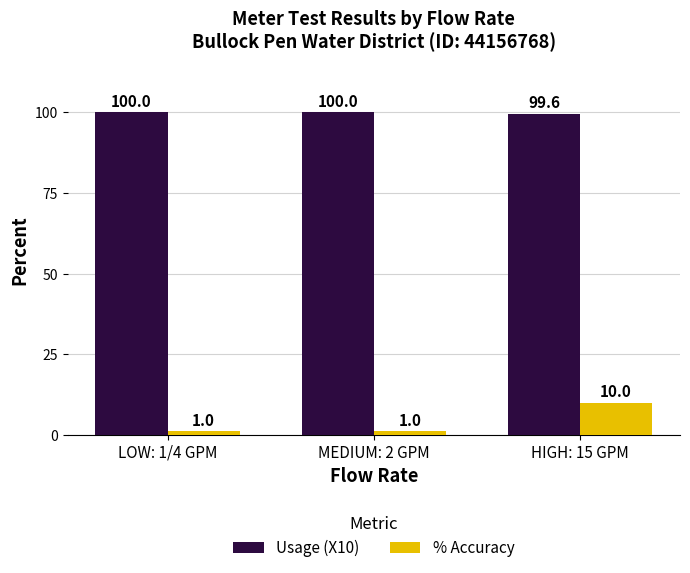

The Usage (X10) series shows 132.6 at MEDIUM: 2 GPM. True or false?

False